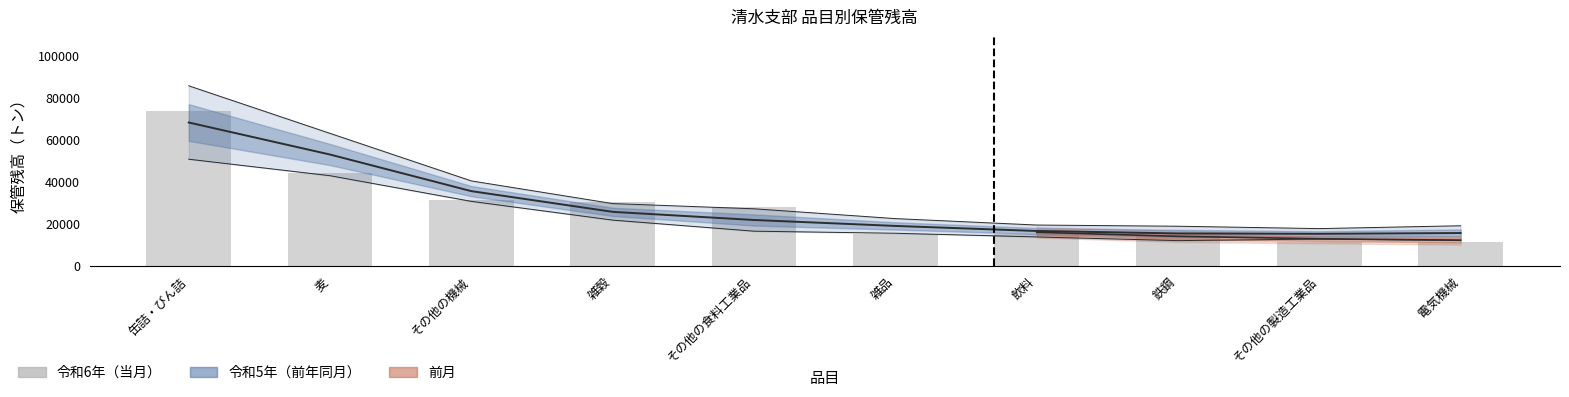

What is the label of the 8th bar from the left?

鉄鋼